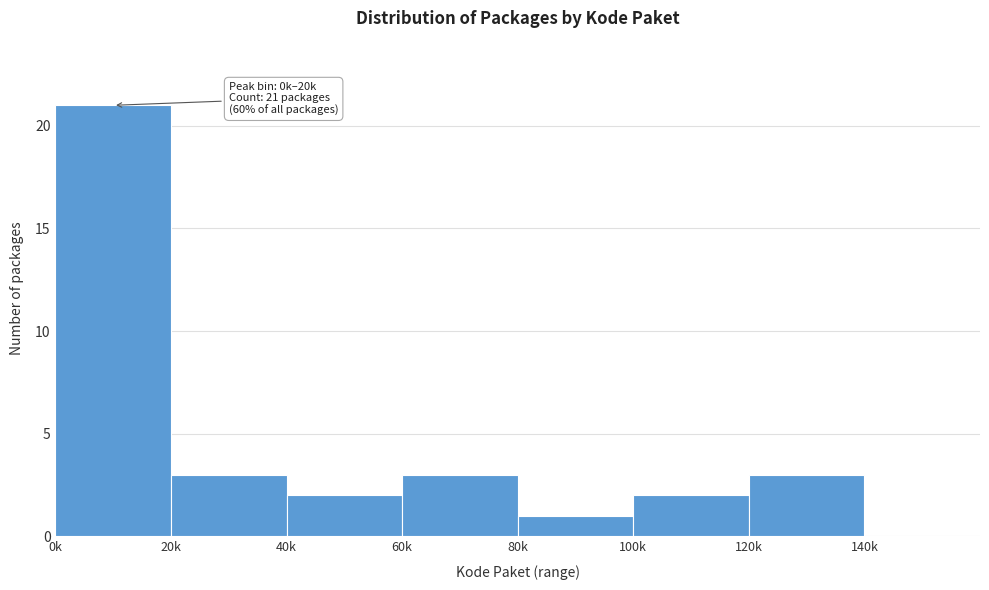

Reading left to right, list all the values displayed in this chart.

0k=21	20k=3	40k=2	60k=3	80k=1	100k=2	120k=3	140k=0